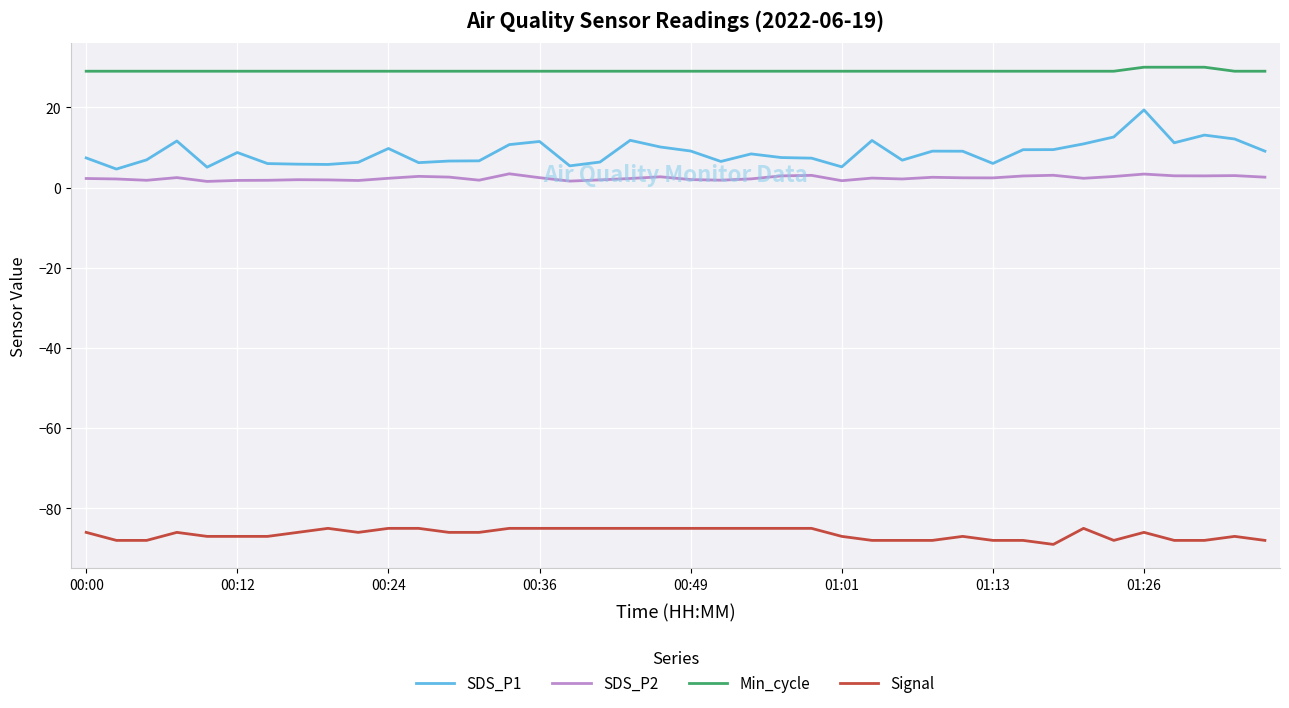

Which series has the widest spread of values?

SDS_P1